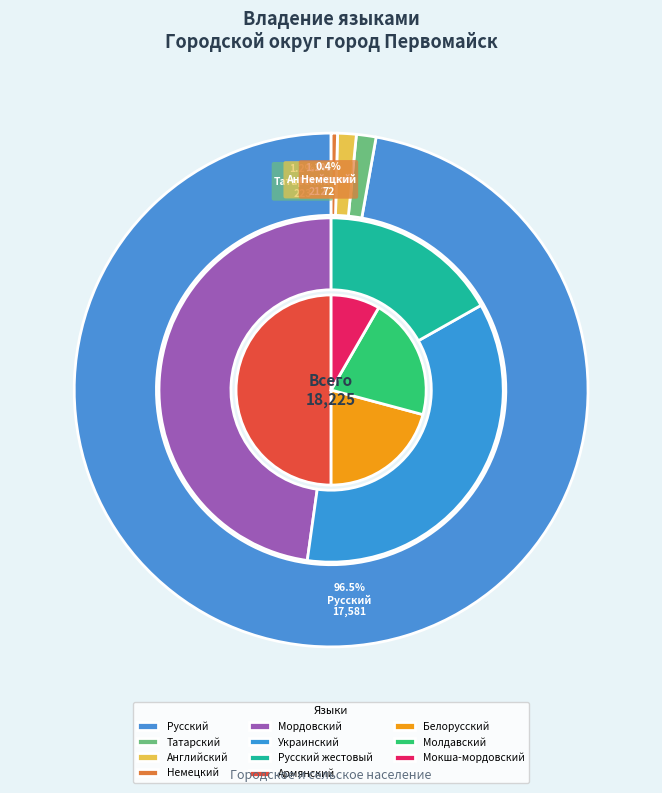

How many slices are in this pie chart?

11